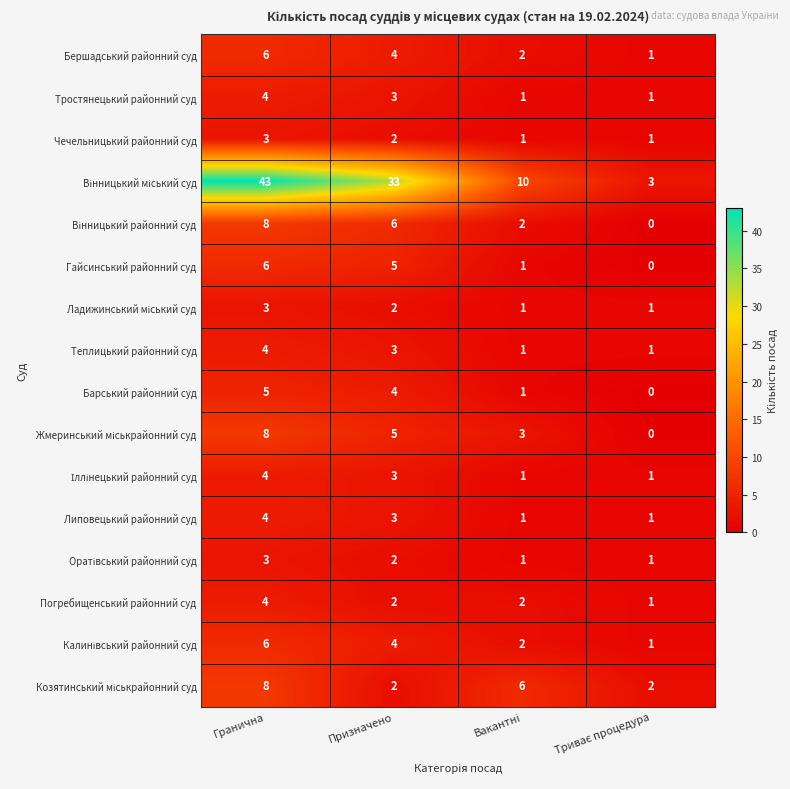

At how many categories does at least one series exceed 41?

1